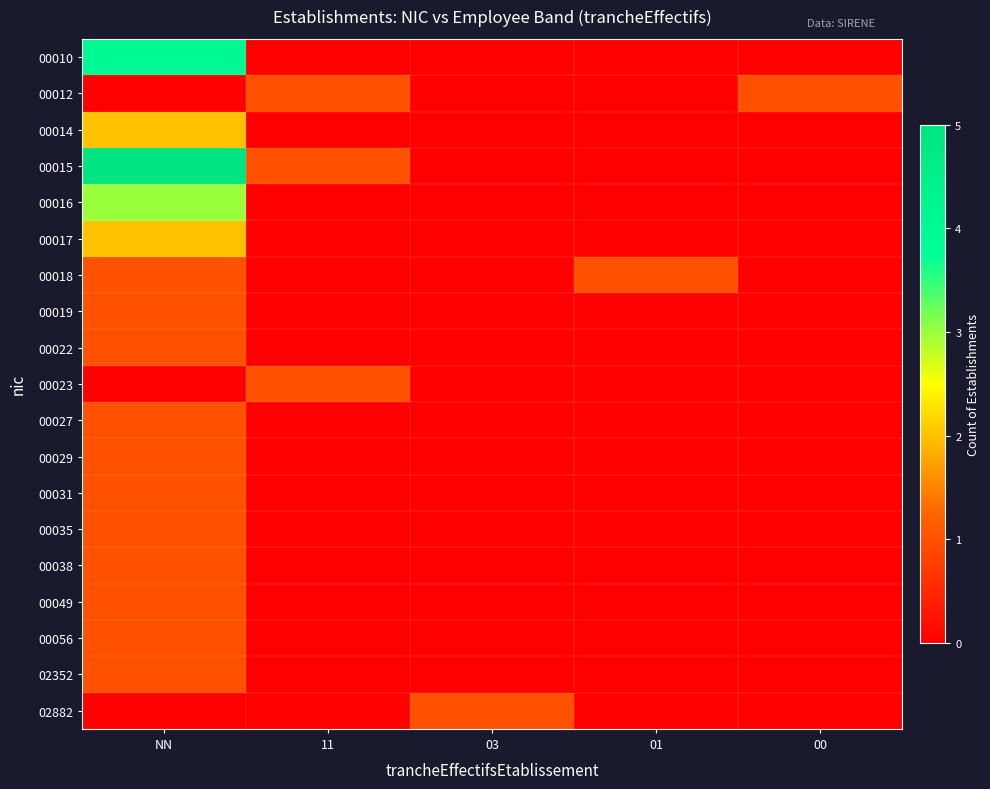

Rank the series by their maximum value, from highest to lowest.

00015, 00010, 00016, 00014, 00017, 00012, 00018, 00019, 00022, 00023, 00027, 00029, 00031, 00035, 00038, 00049, 00056, 02352, 02882